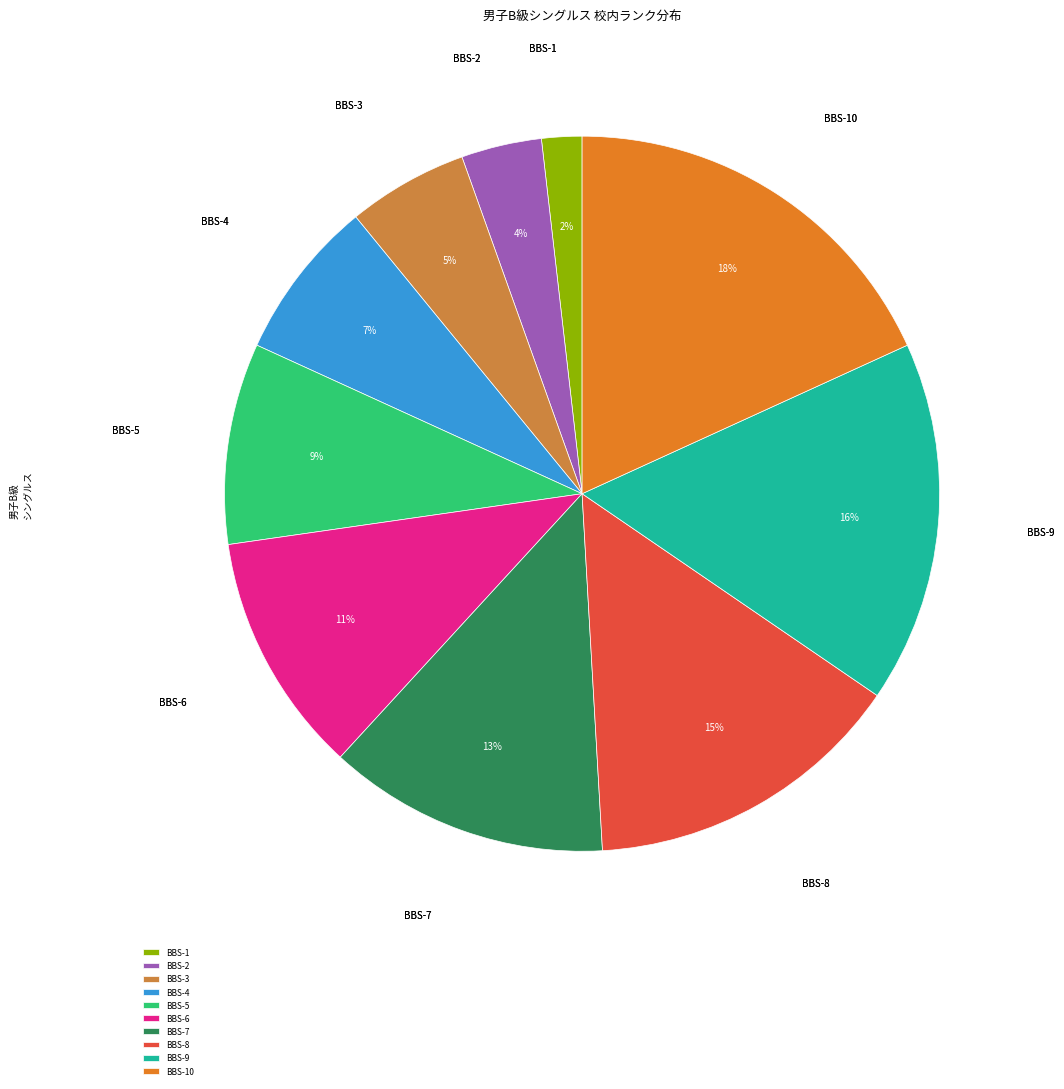

Rank the categories by value from highest to lowest.

BBS-10, BBS-9, BBS-8, BBS-7, BBS-6, BBS-5, BBS-4, BBS-3, BBS-2, BBS-1